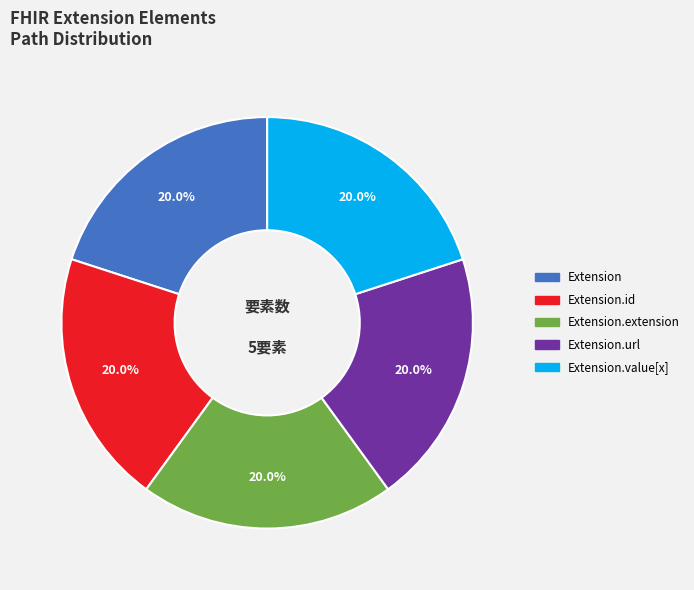

Does any single category account for the majority?

No